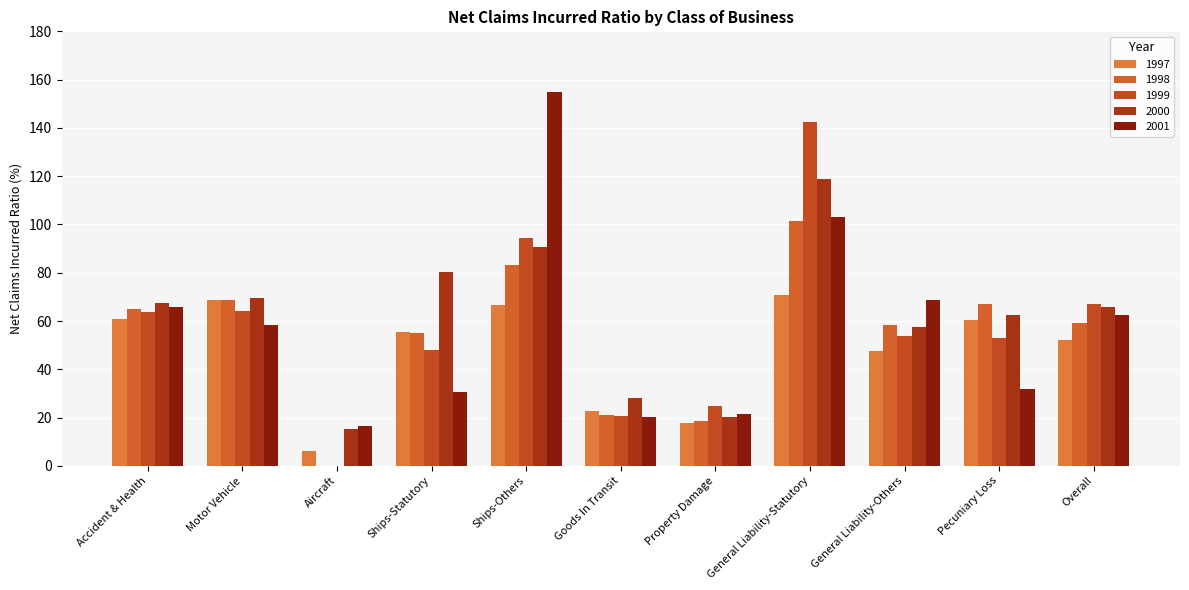

What is the maximum value for 1999?

142.3